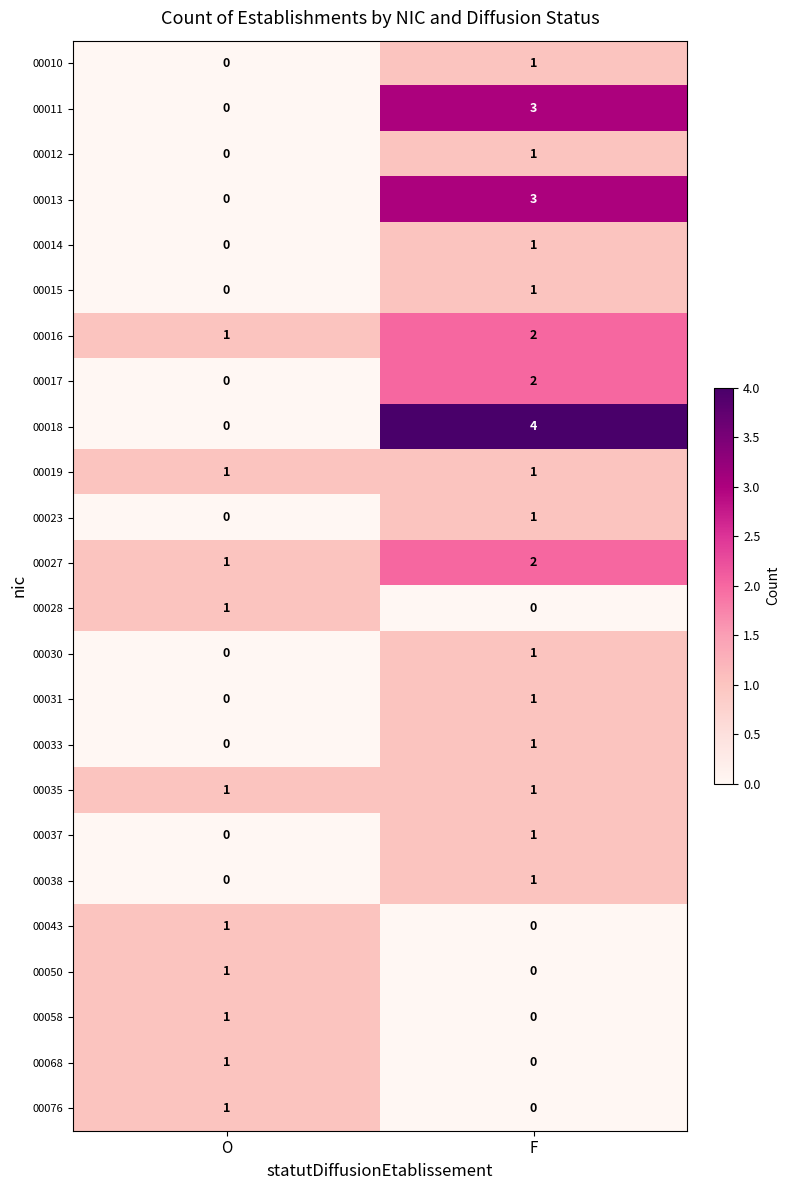

List the labels in order of 00016 value, largest first.

F, O